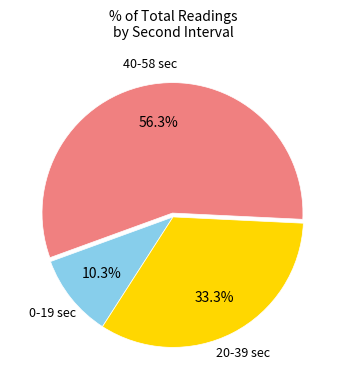

Does any single category account for the majority?

Yes